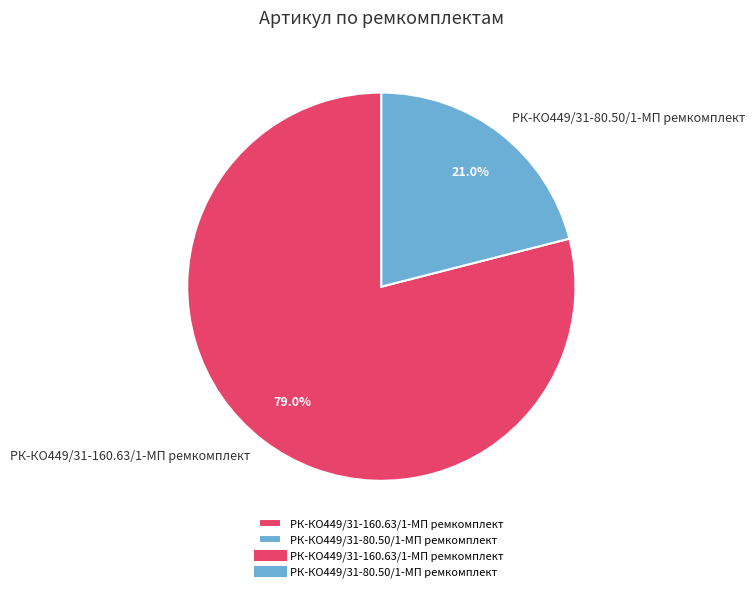

Between РК-КО449/31-80.50/1-МП ремкомплект and РК-КО449/31-160.63/1-МП ремкомплект, which is larger?

РК-КО449/31-160.63/1-МП ремкомплект